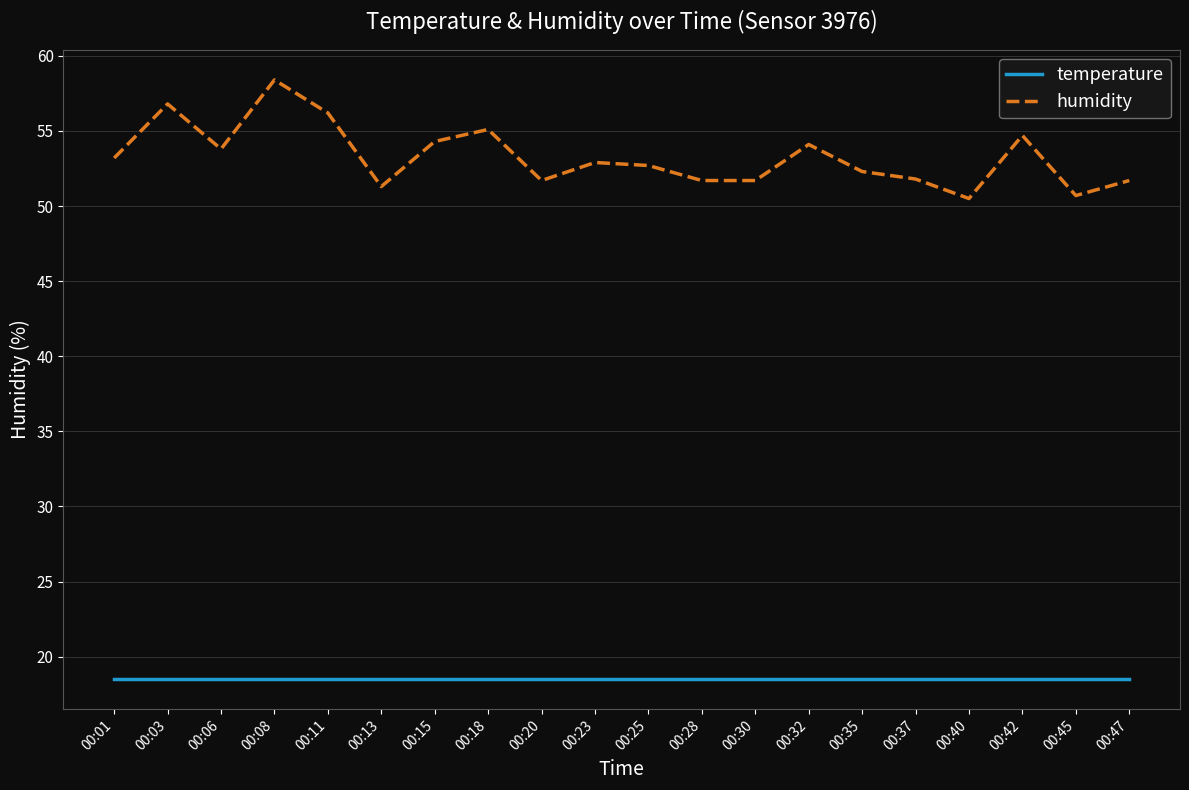

What is the minimum value shown in the chart?

18.5